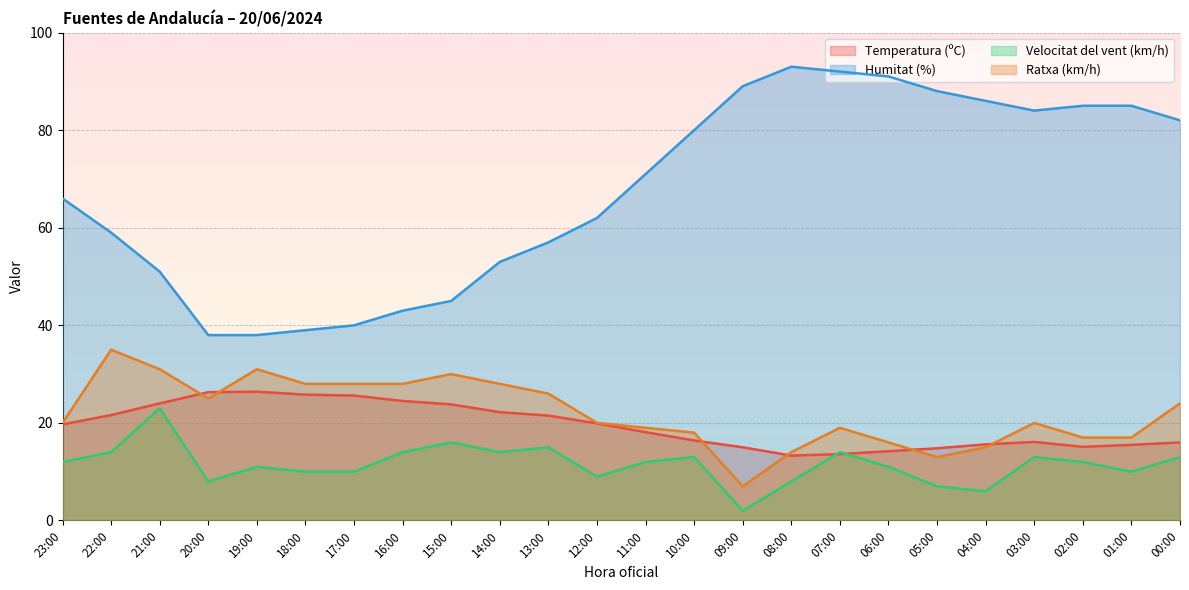

Is the value of Velocitat del vent (km/h) at 02:00 greater than the value of Temperatura (ºC) at 01:00?

No